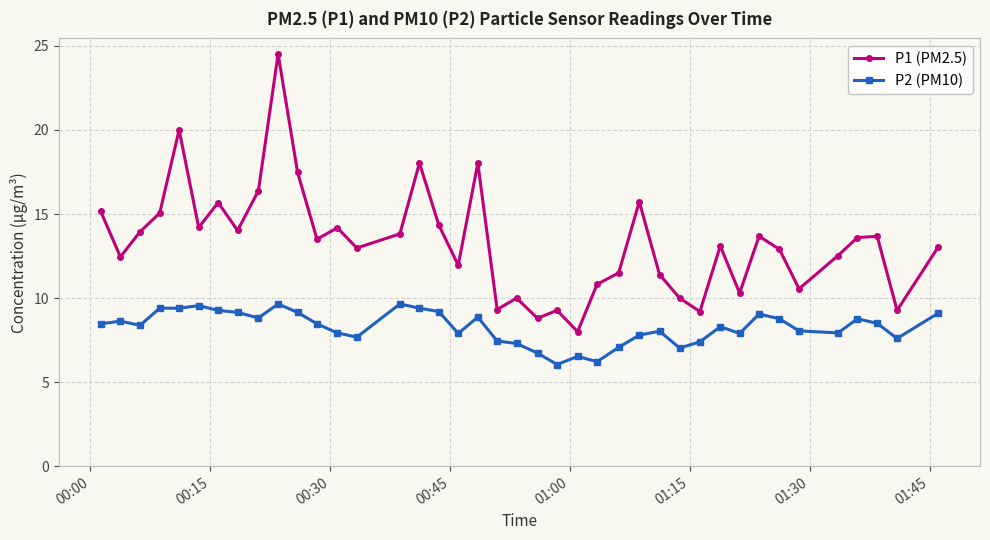

What is the maximum value for P1 (PM2.5)?

24.5